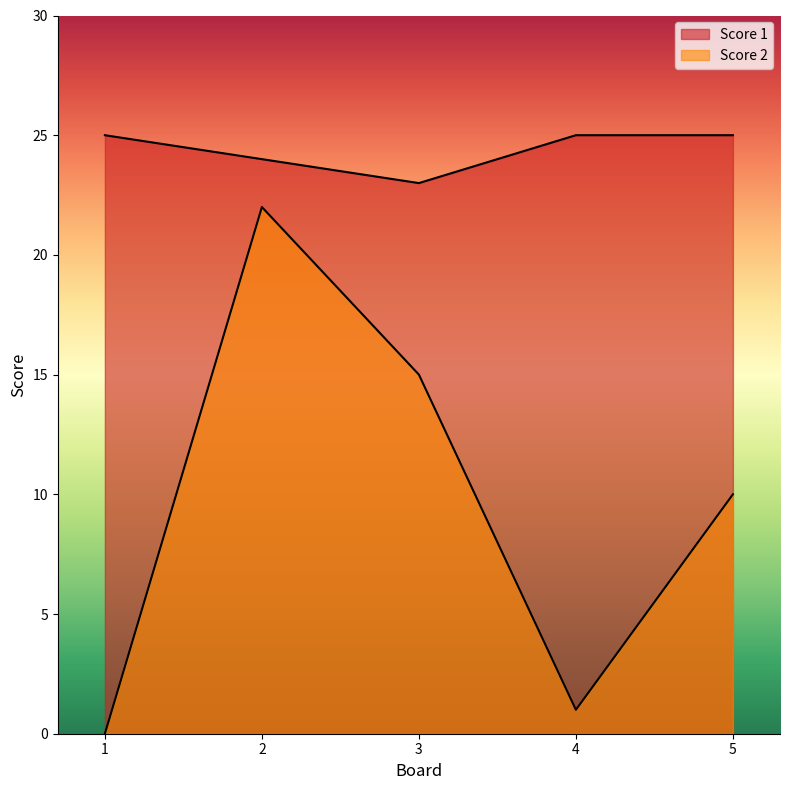

Which series changed the most between 3 and 4?

Score 2